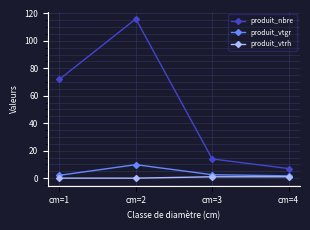

What is the value of the produit_vtgr point at the 3rd from the left?

2.5